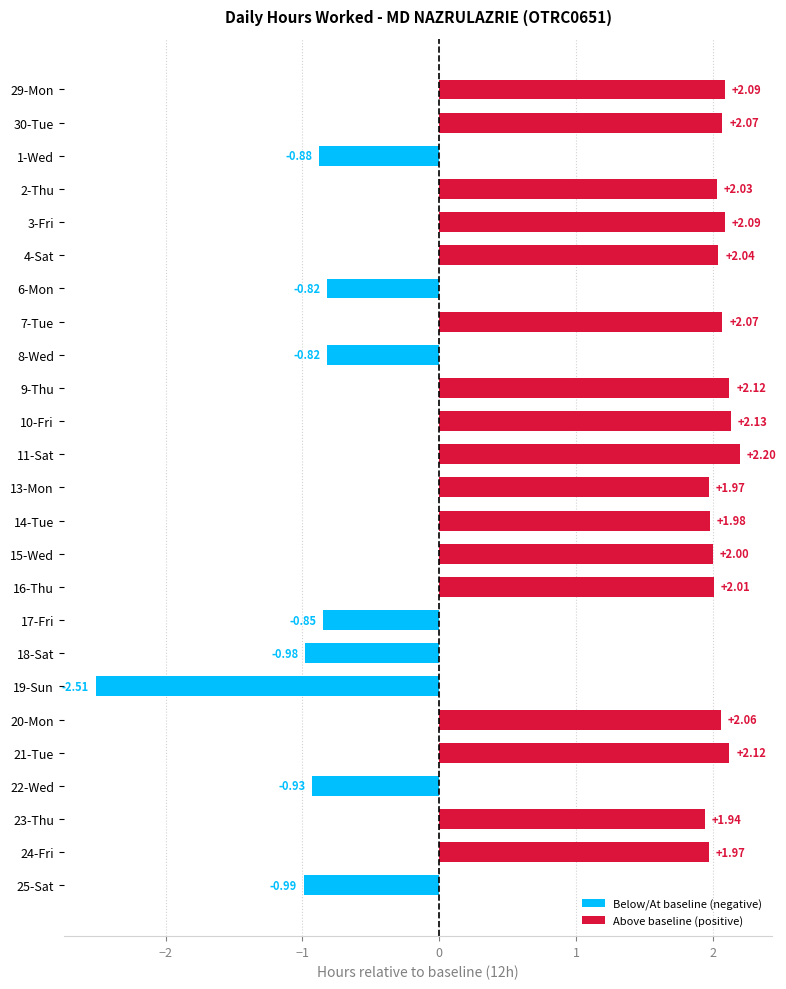

Rank the categories by value from lowest to highest.

19-Sun, 25-Sat, 18-Sat, 22-Wed, 1-Wed, 17-Fri, 6-Mon, 8-Wed, 23-Thu, 13-Mon, 24-Fri, 14-Tue, 15-Wed, 16-Thu, 2-Thu, 4-Sat, 20-Mon, 30-Tue, 7-Tue, 29-Mon, 3-Fri, 9-Thu, 21-Tue, 10-Fri, 11-Sat